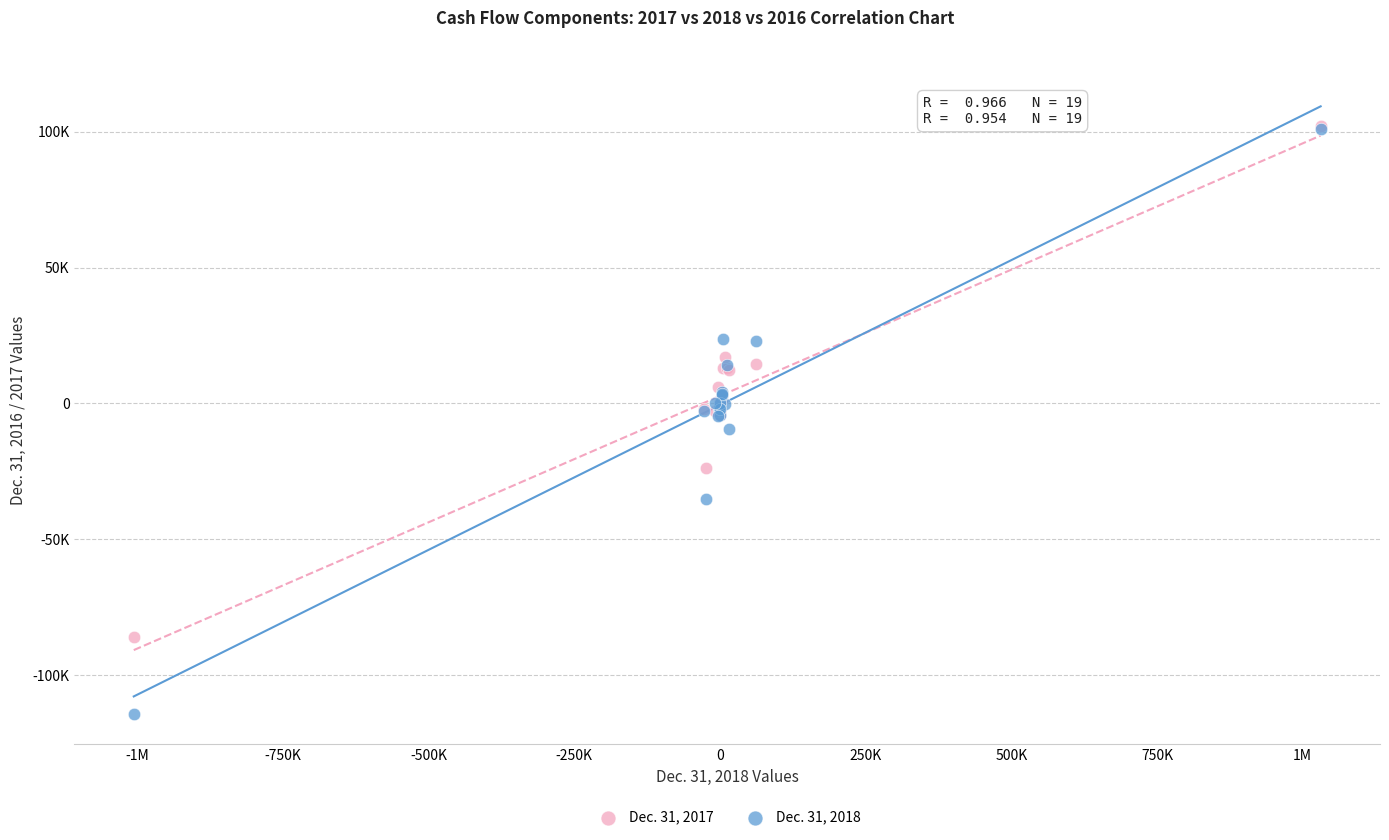

What are all the series names shown in the legend?

Dec. 31, 2017, Dec. 31, 2018